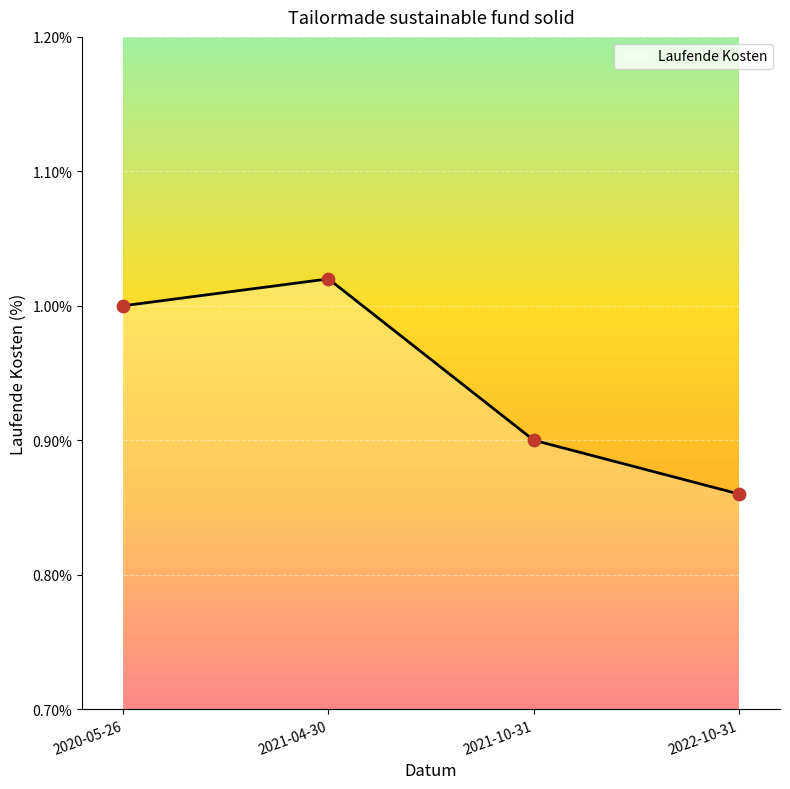

Between 2022-10-31 and 2020-05-26, which is larger?

2020-05-26